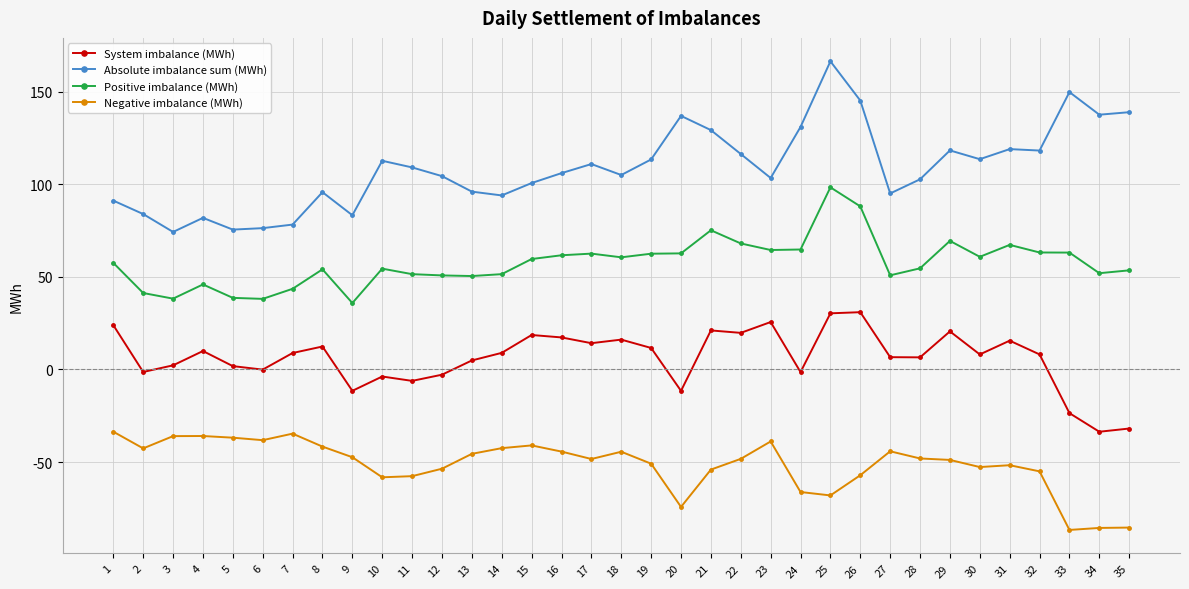

Which series changed the most between 5 and 14?

Absolute imbalance sum (MWh)